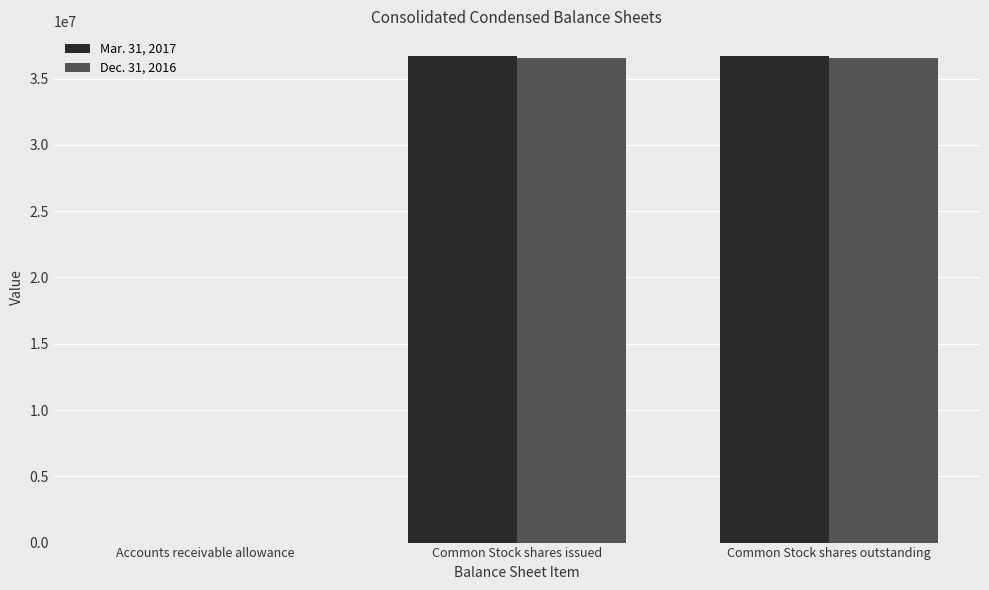

The Mar. 31, 2017 series shows 36727501 at Common Stock shares outstanding. True or false?

True